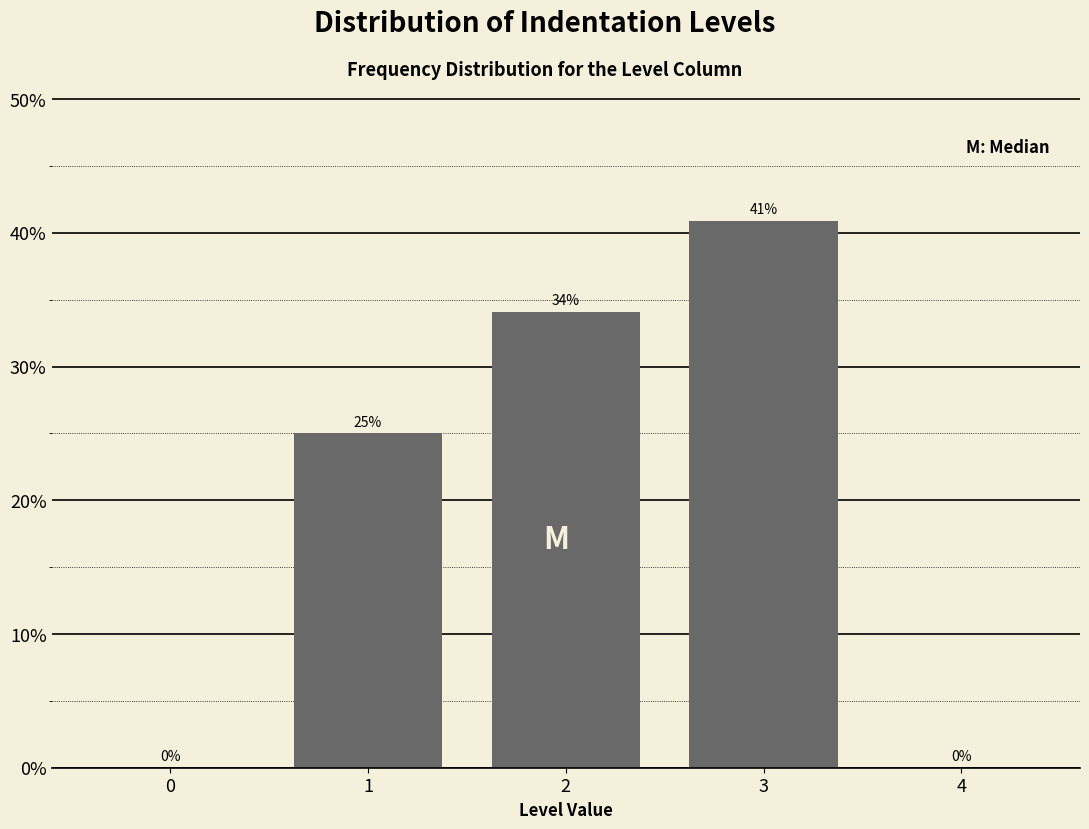

Which has a higher value, 0 or 3?

3